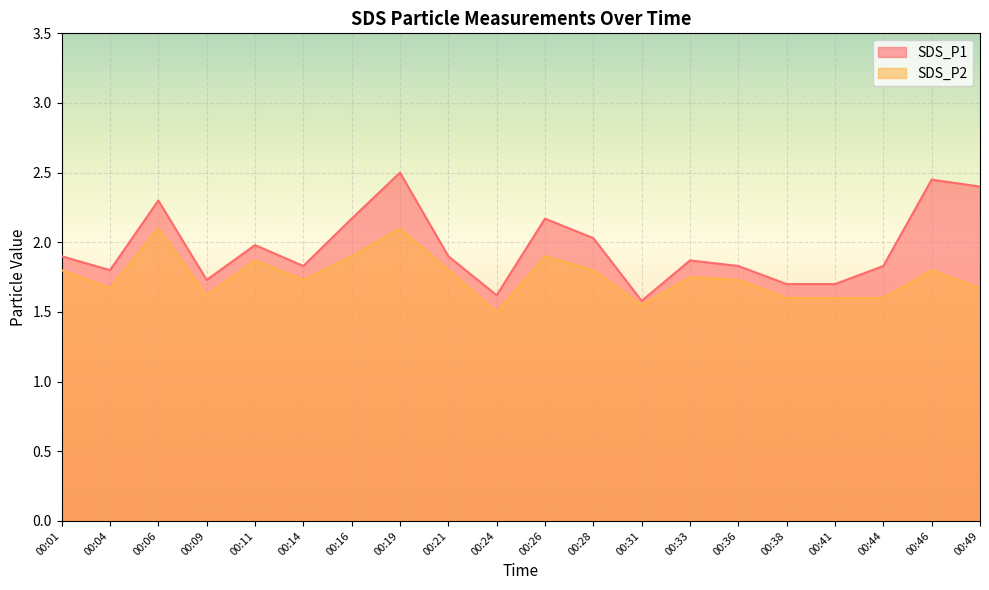

Count the number of categories in the chart.

20